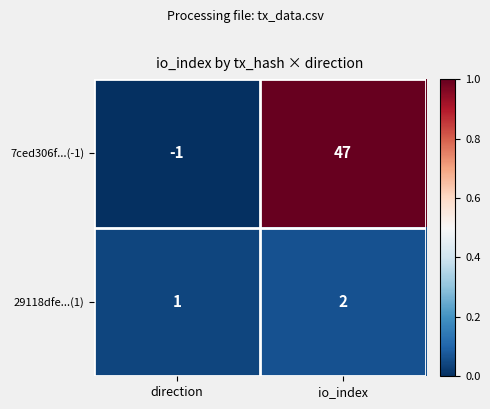

Reading left to right, transcribe all the data shown in this chart.

7ced306f...(-1): -1	47
29118dfe...(1): 1	2